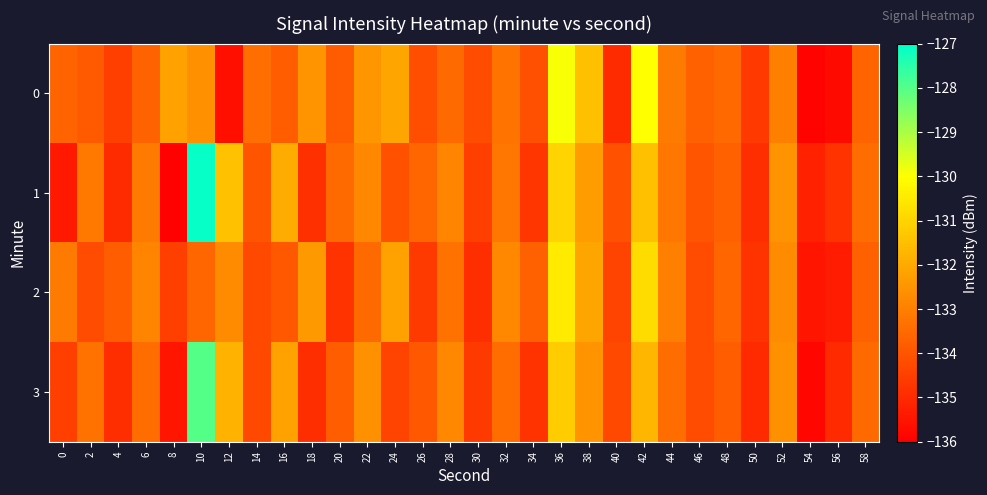

At which category is the sum across all series the highest?

10